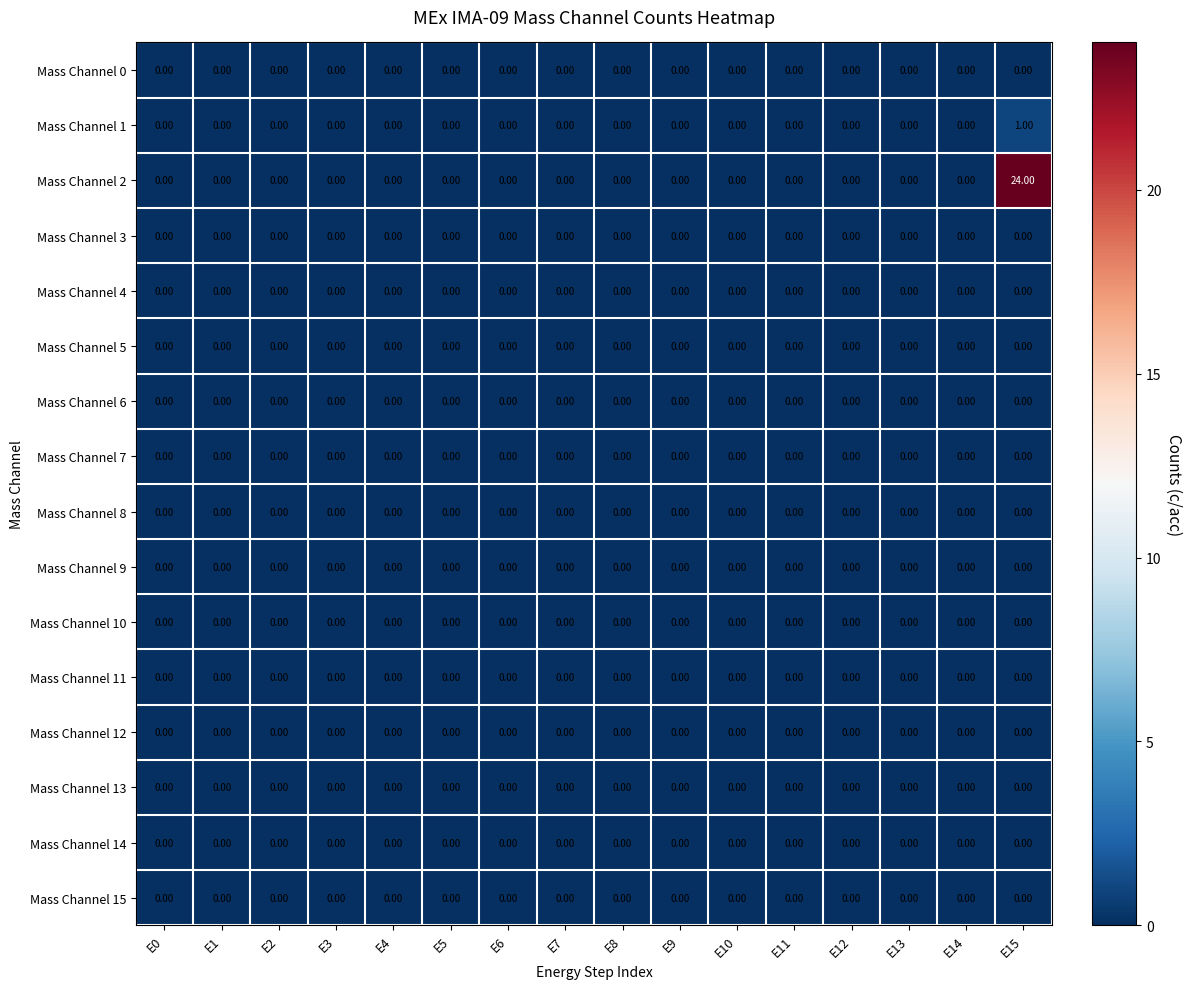

Which series has the largest total across all categories?

Mass Channel 2